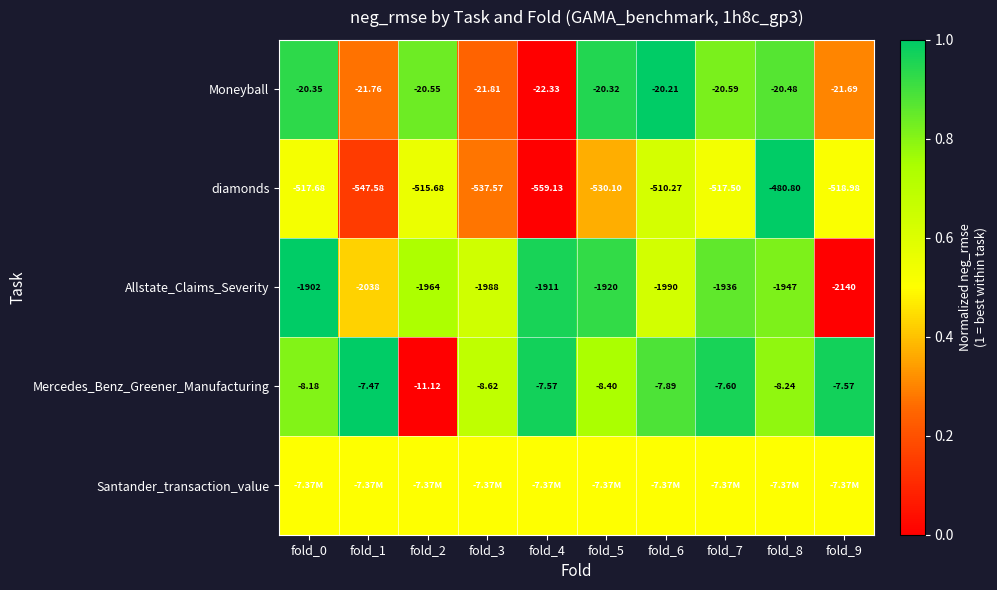

Is the value of Moneyball at fold_2 greater than the value of diamonds at fold_3?

Yes